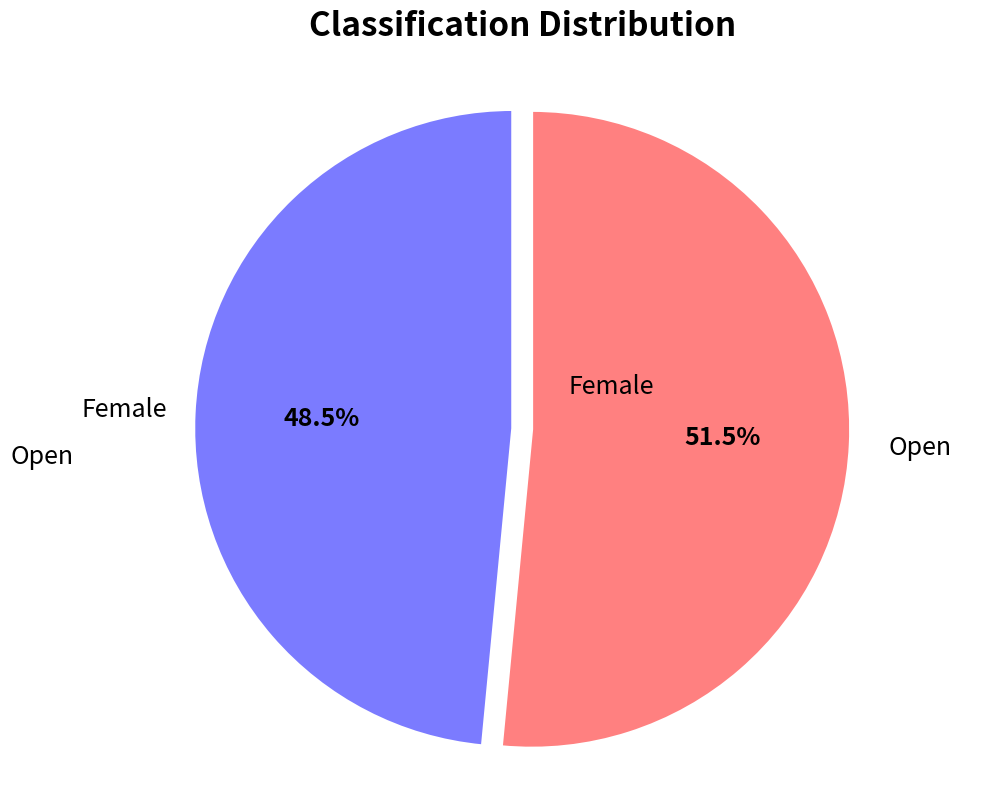

Is the sum of Female and Open greater than half?

Yes